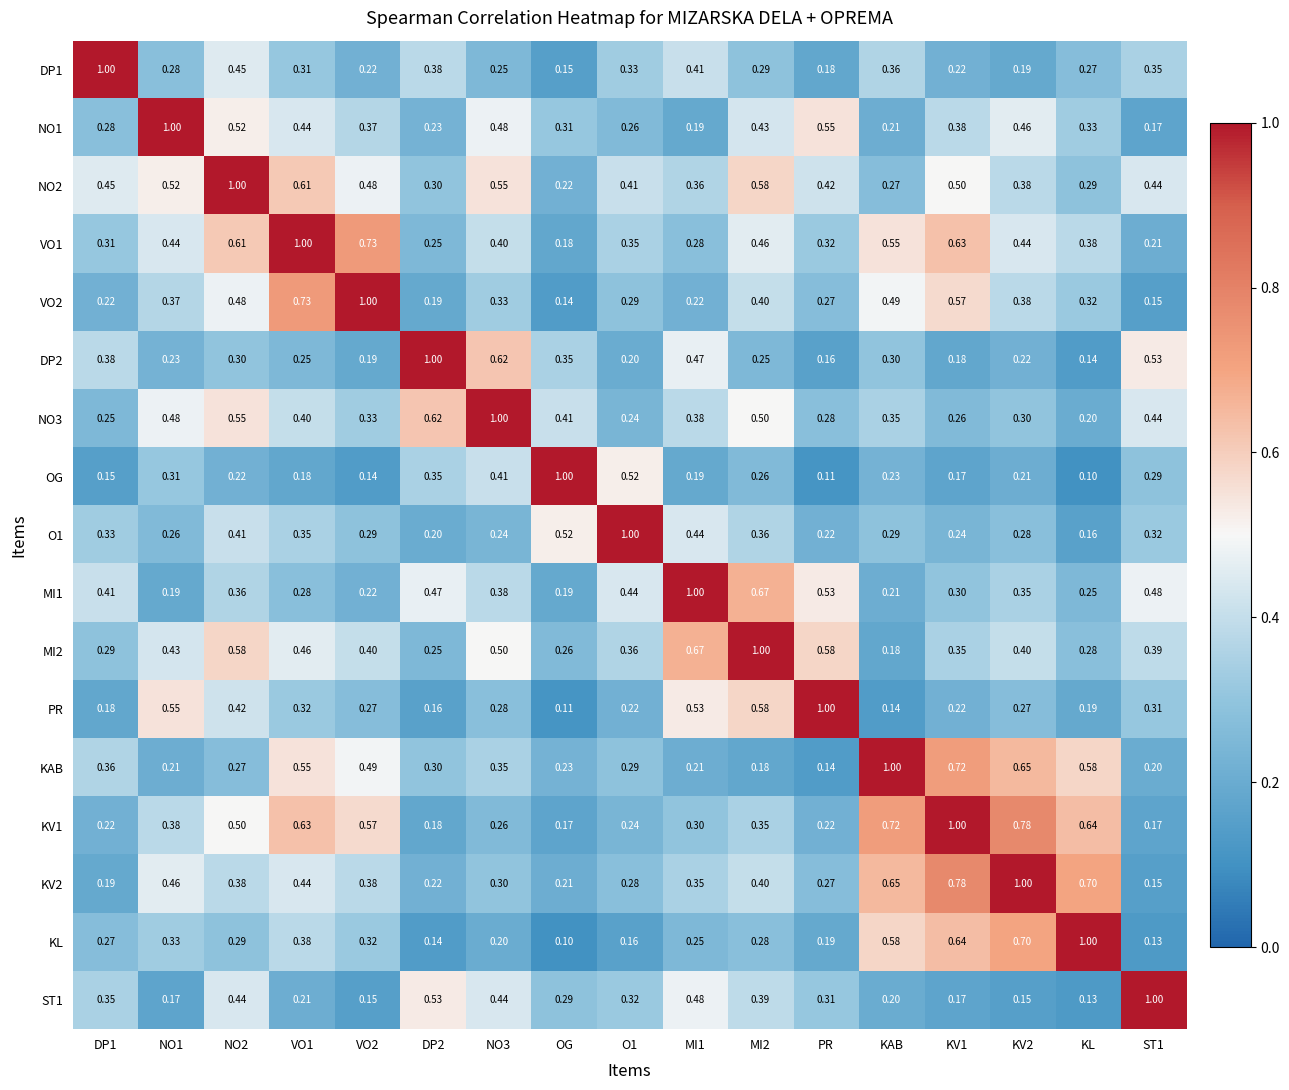

Is the value of PR at NO2 greater than the value of VO1 at NO3?

Yes